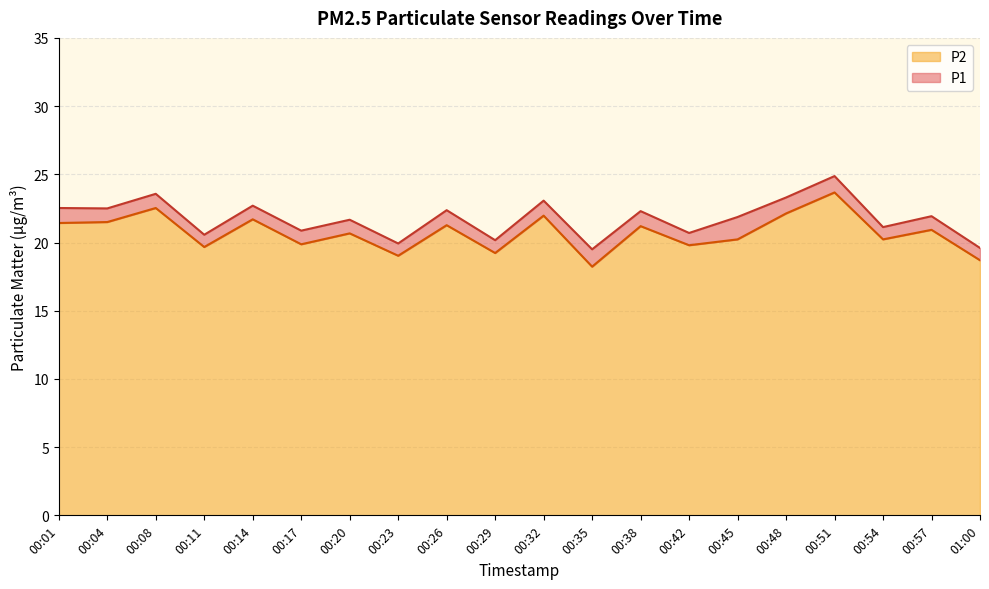

What is the difference between the maximum and minimum values in the P1 series?

5.4